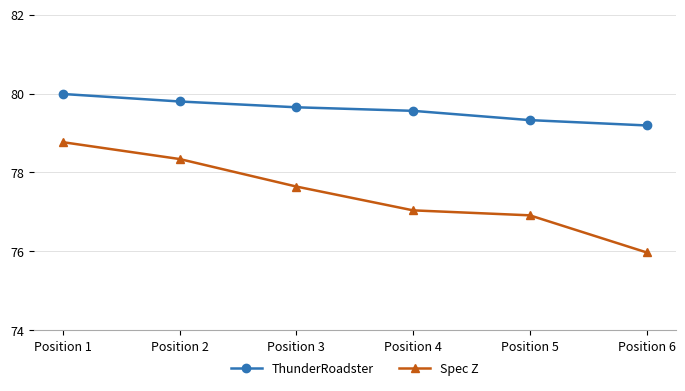

What is the difference between the Spec Z values at Position 1 and Position 5?

1.9